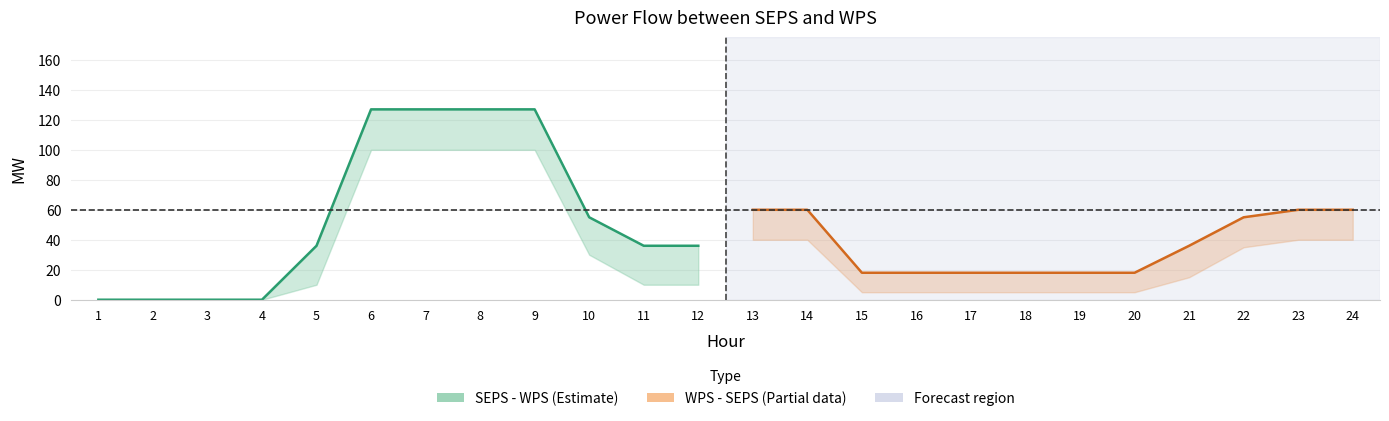

How many lines are shown in the chart?

2